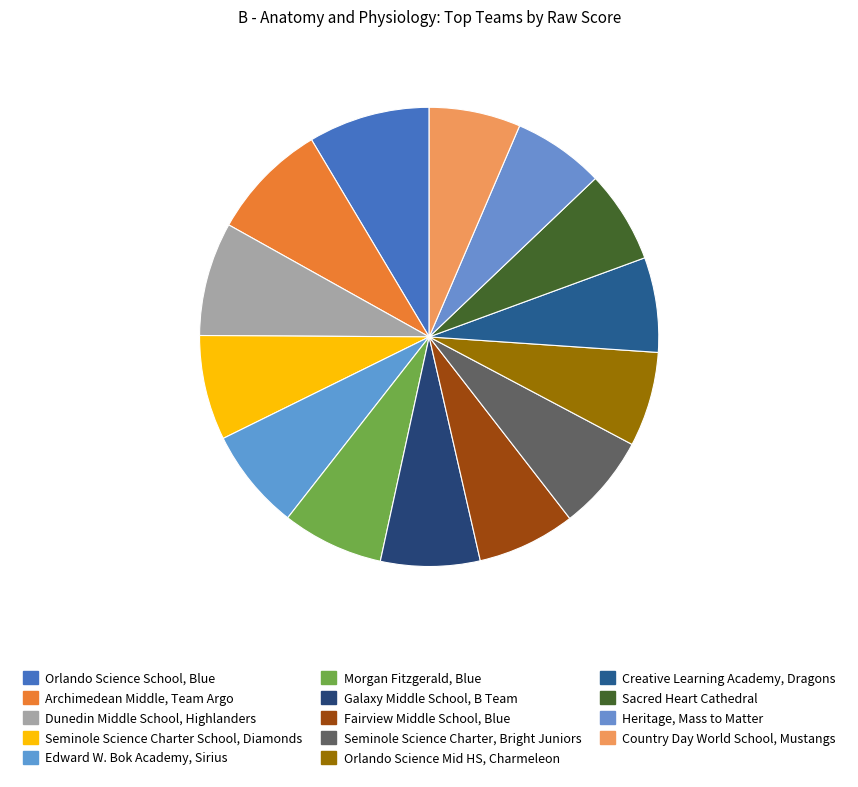

Approximately how many times larger is the value at Country Day World School, Mustangs compared to Fairview Middle School, Blue?

0.9